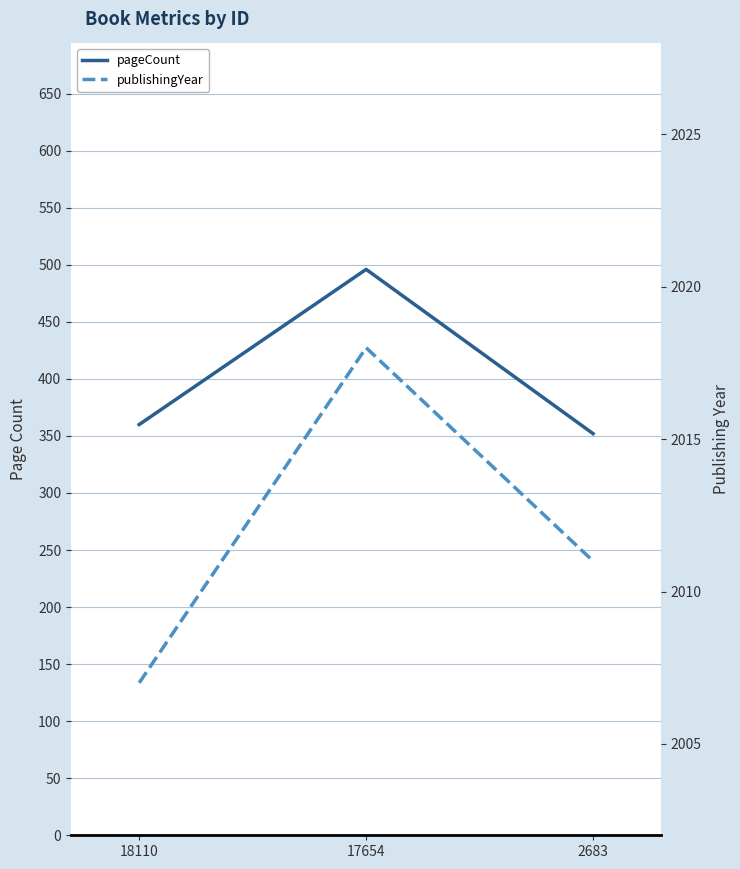

What is the difference between the publishingYear values at 18110 and 2683?

4